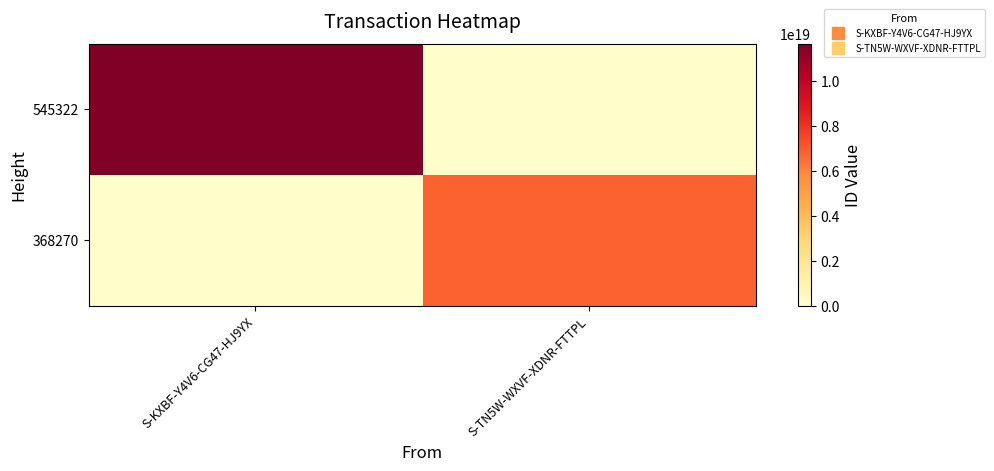

Which has a higher value, S-KXBF-Y4V6-CG47-HJ9YX or S-TN5W-WXVF-XDNR-FTTPL?

S-KXBF-Y4V6-CG47-HJ9YX